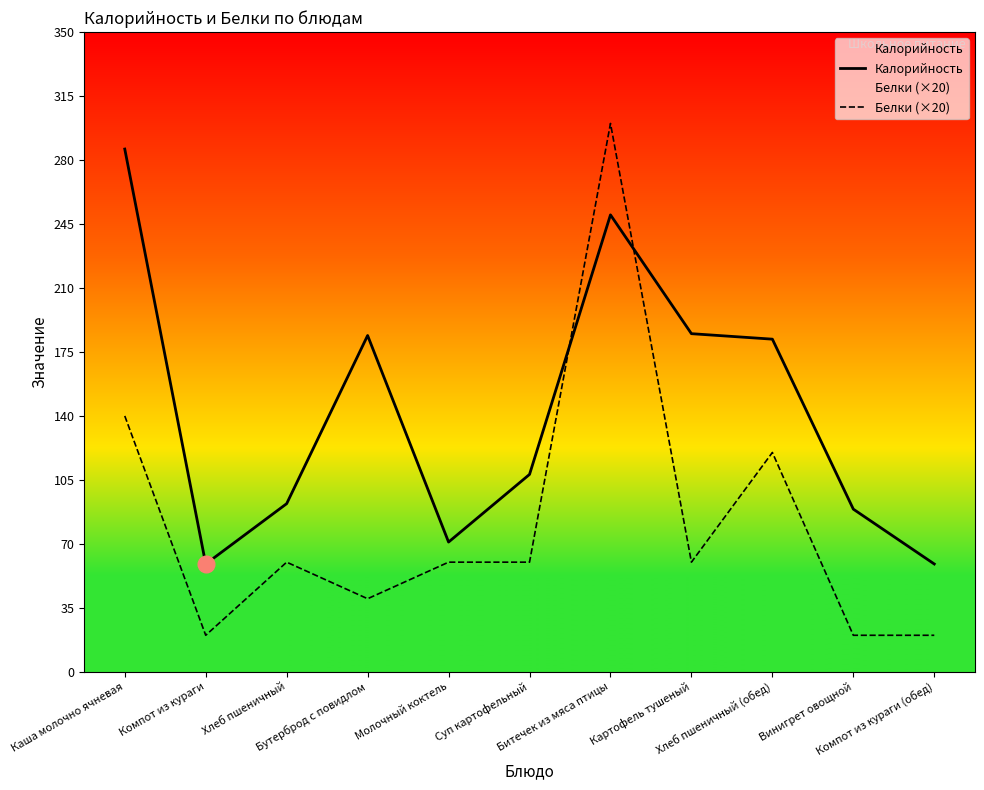

Which series ends up on top after the final intersection of Белки (×20) and Калорийность?

Калорийность